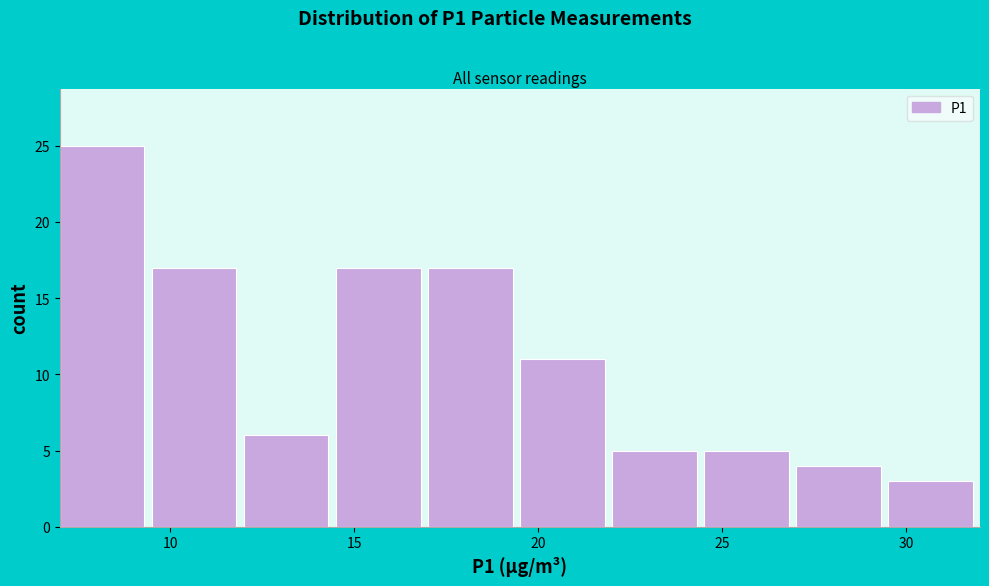

Over which range of the x-axis is the bar tallest?

7.0 to 9.5